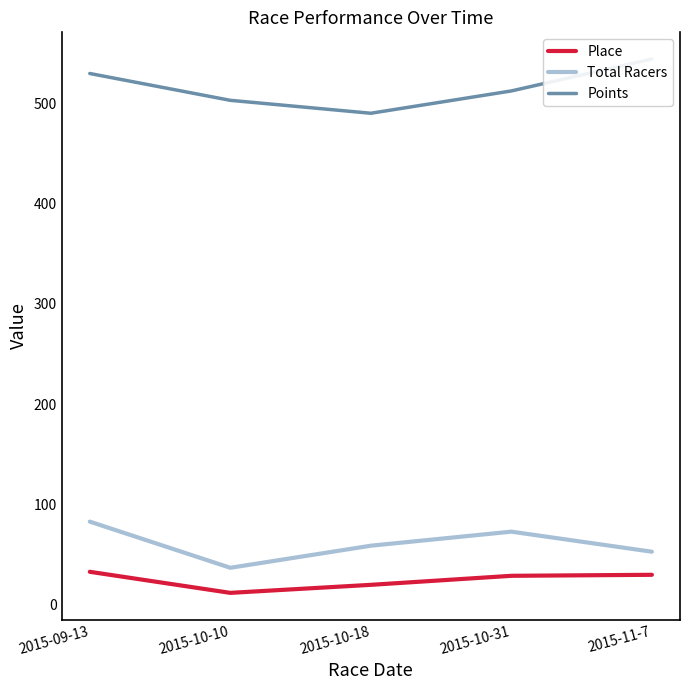

At which label is Total Racers closest to 60?

2015-10-18